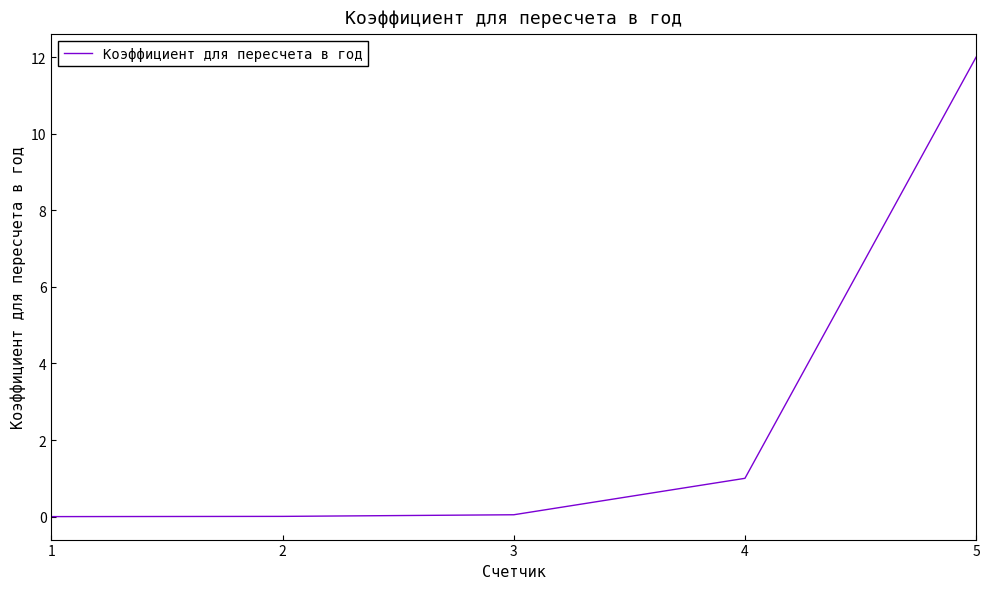

The chart shows a value of 0.0 at 2. True or false?

True